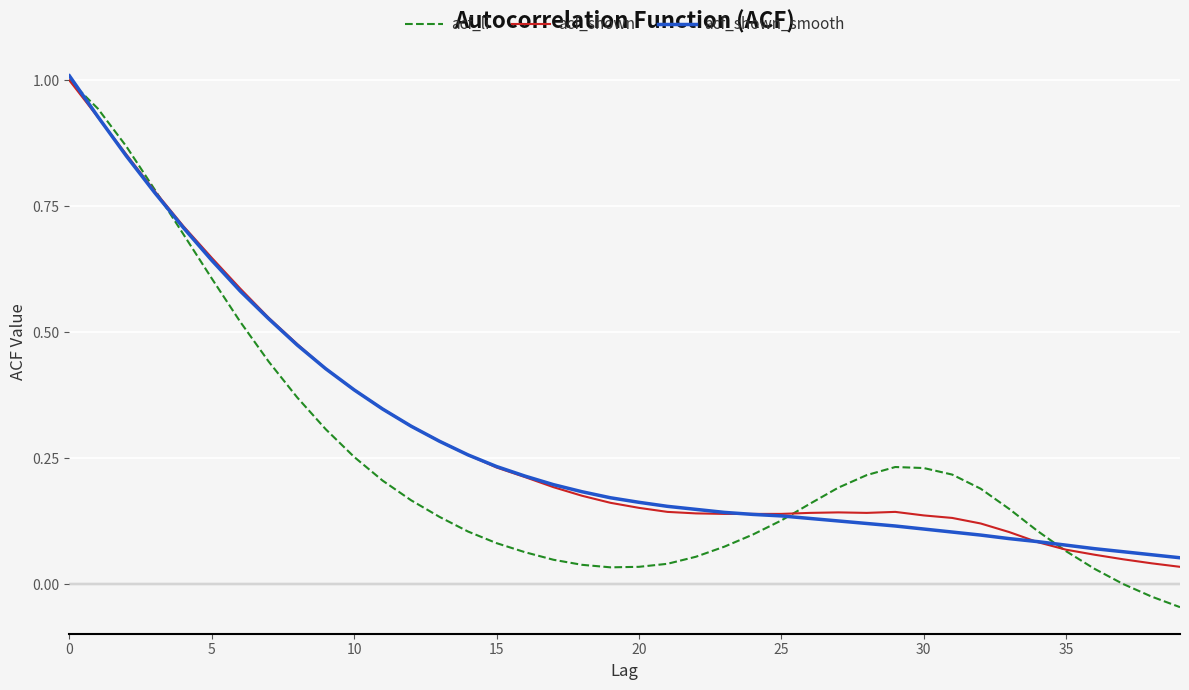

What is the greatest value displayed?

1.0